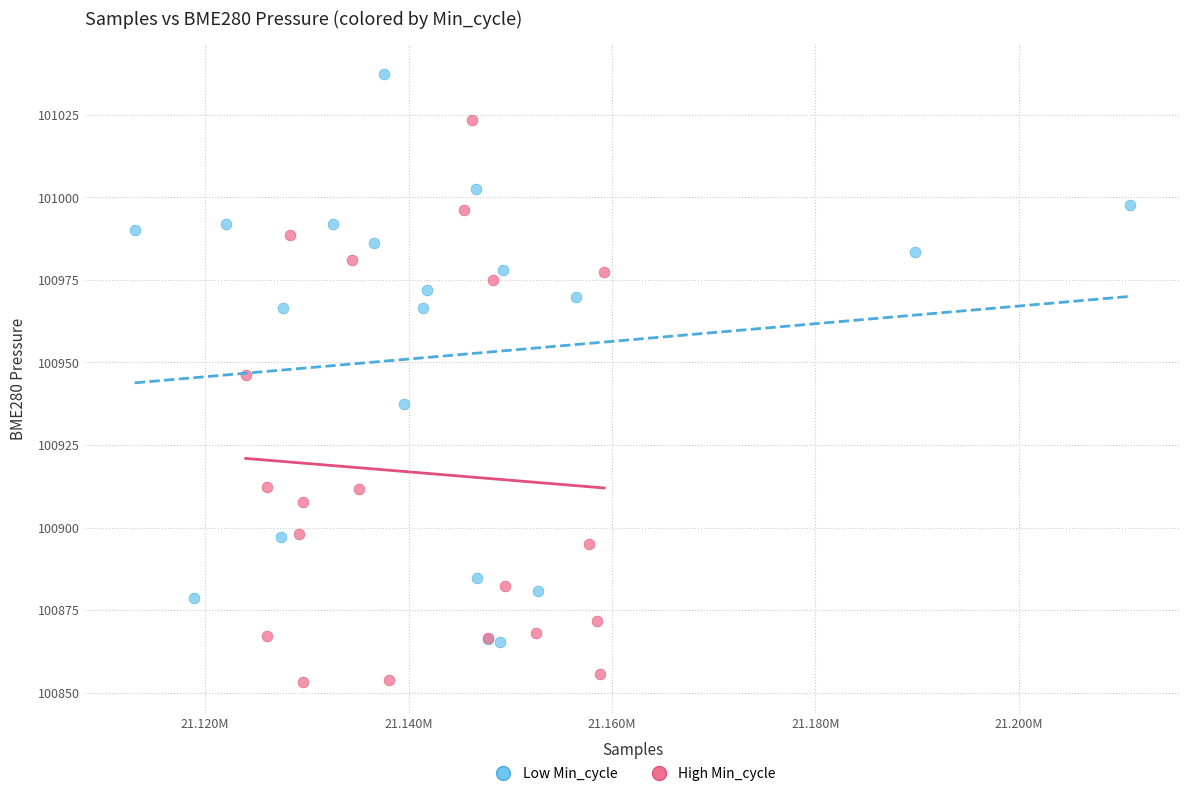

Which series contains the highest Y value?

Low Min_cycle